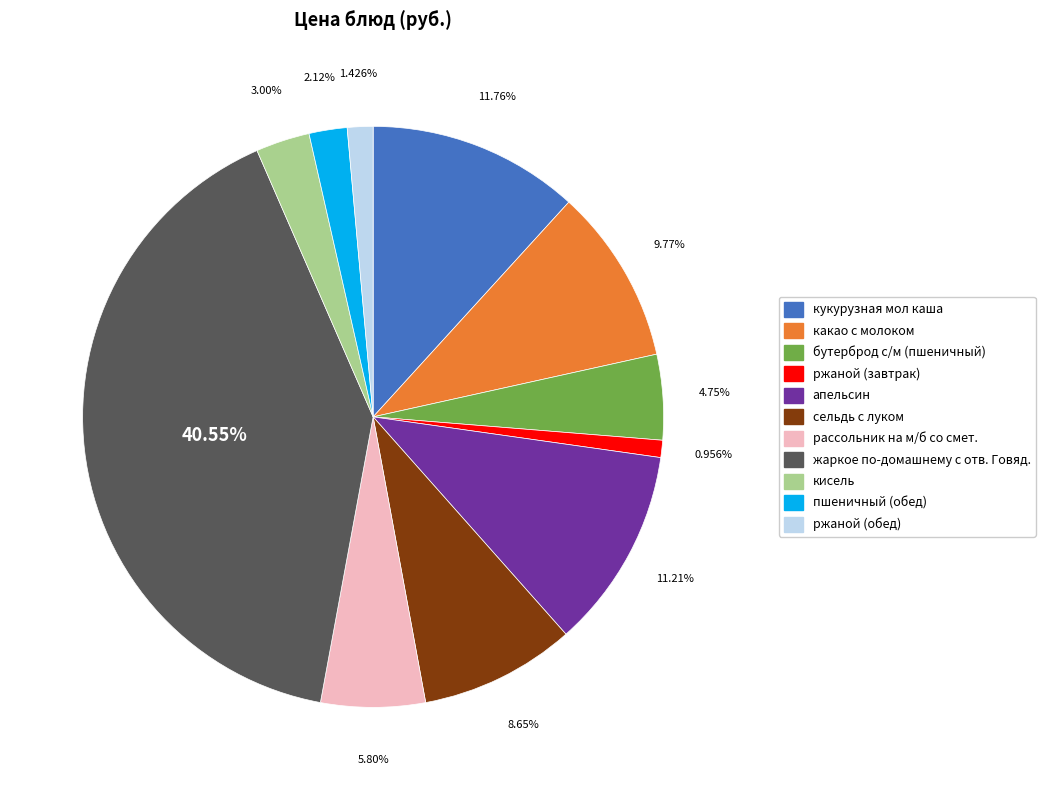

True or false: ржаной (обед) accounts for 1% of the total.

True